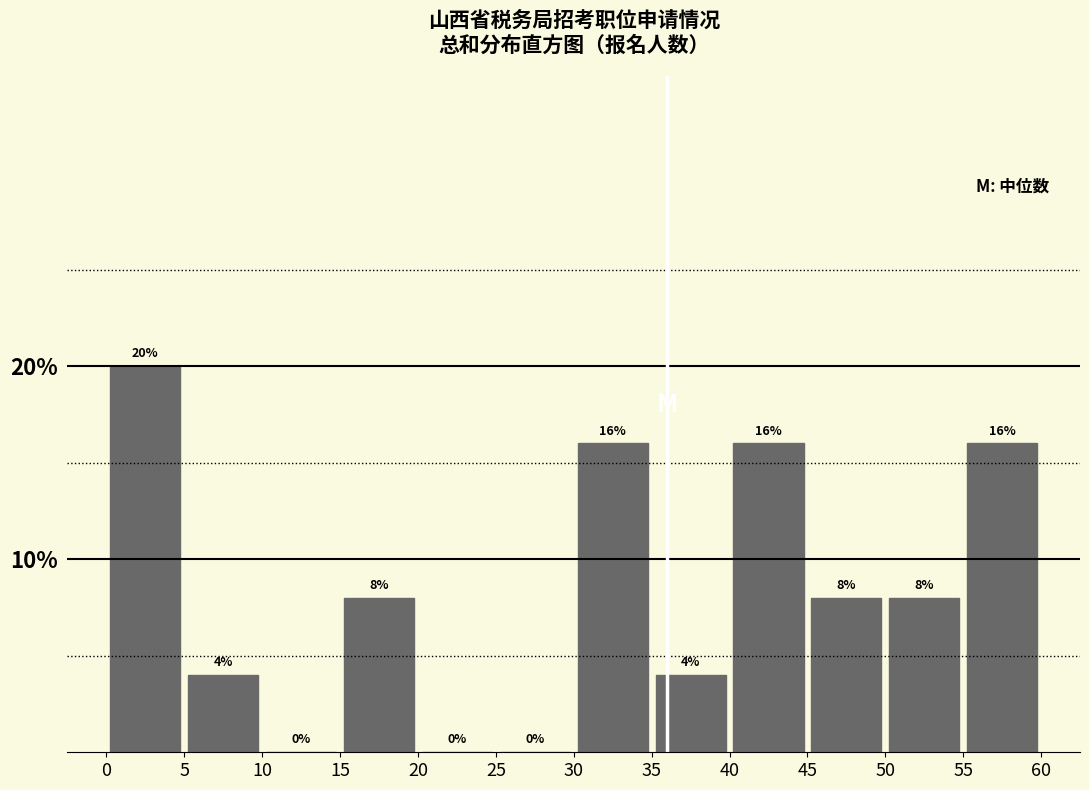

Which range on the x-axis has the tallest bar?

0 to 5